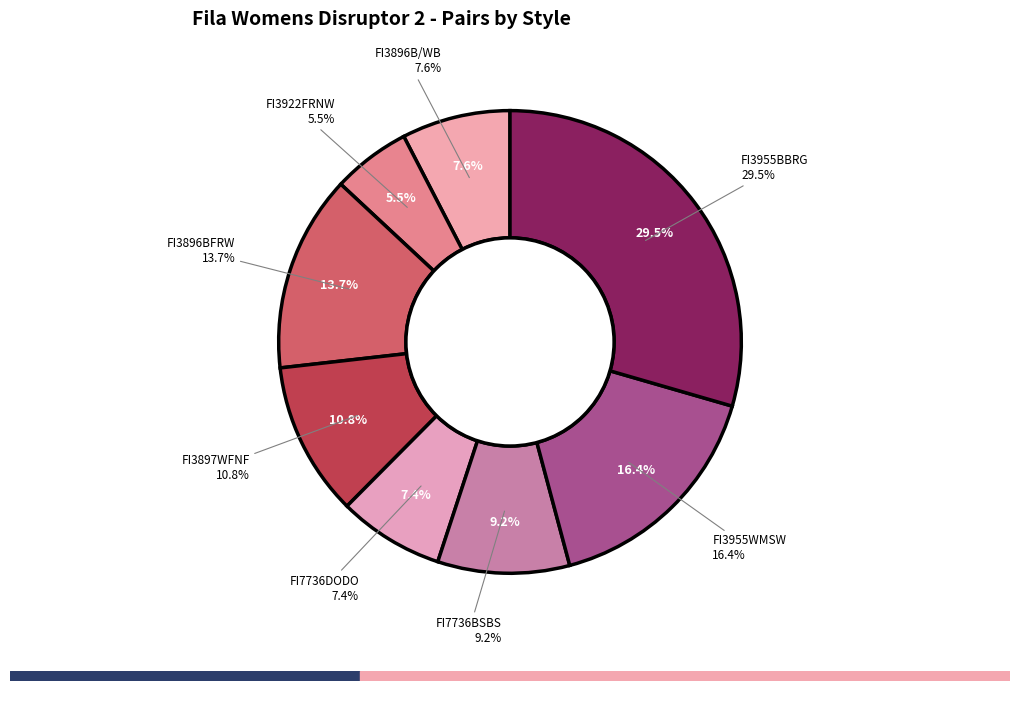

Which category has the biggest portion of the pie?

FI3955BBRG